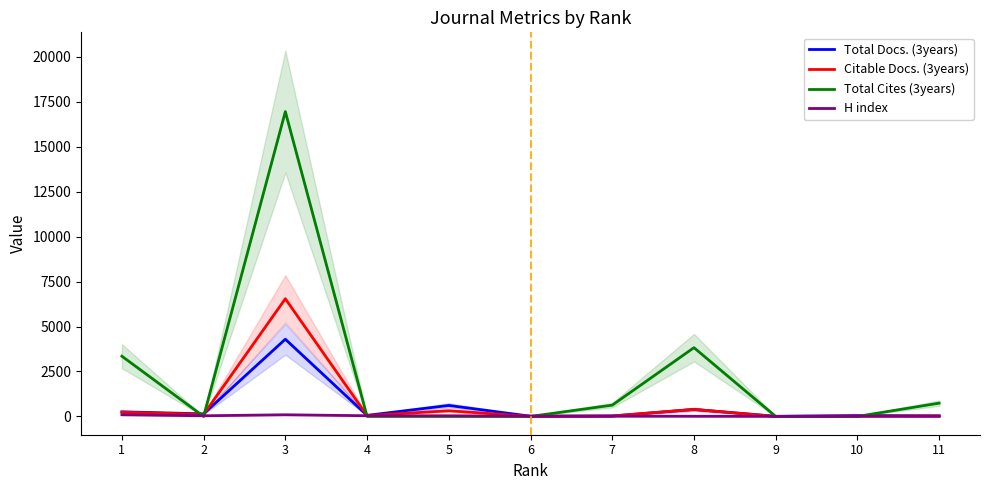

What is the value of the H index point at the 9th from the left?

3